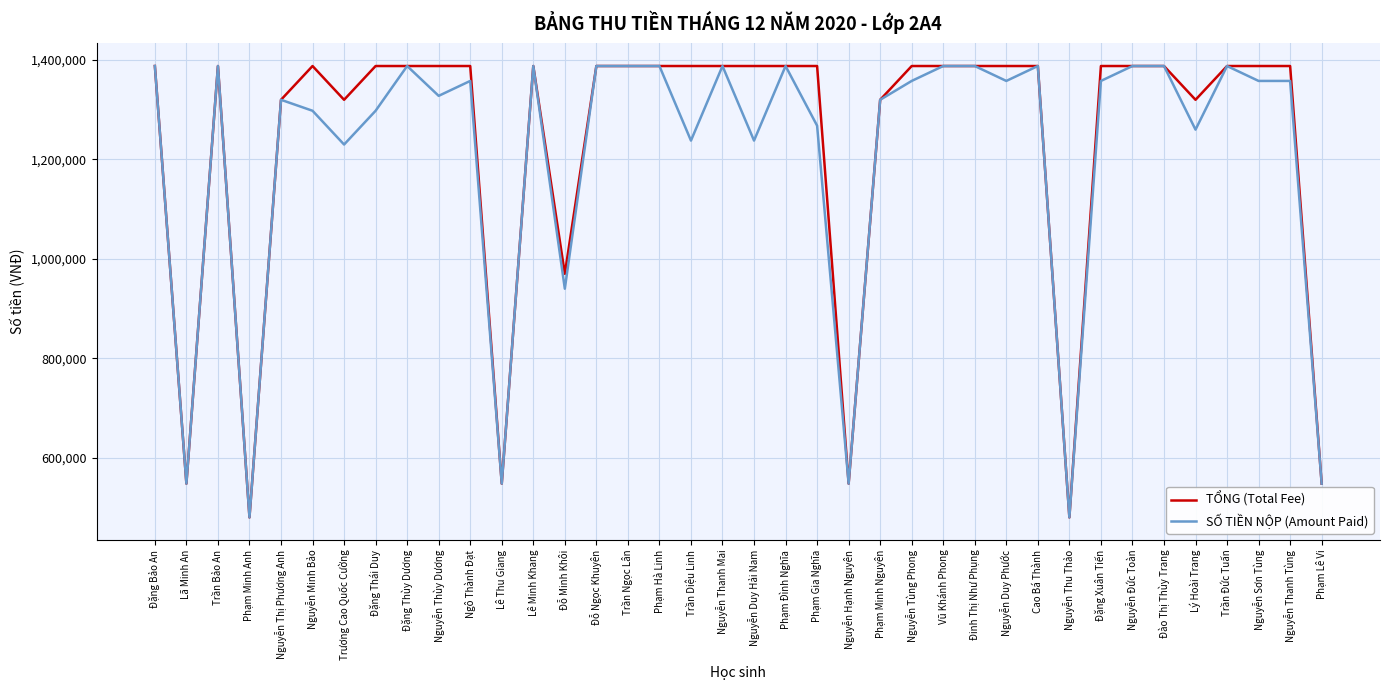

What is the smallest value displayed?

480000